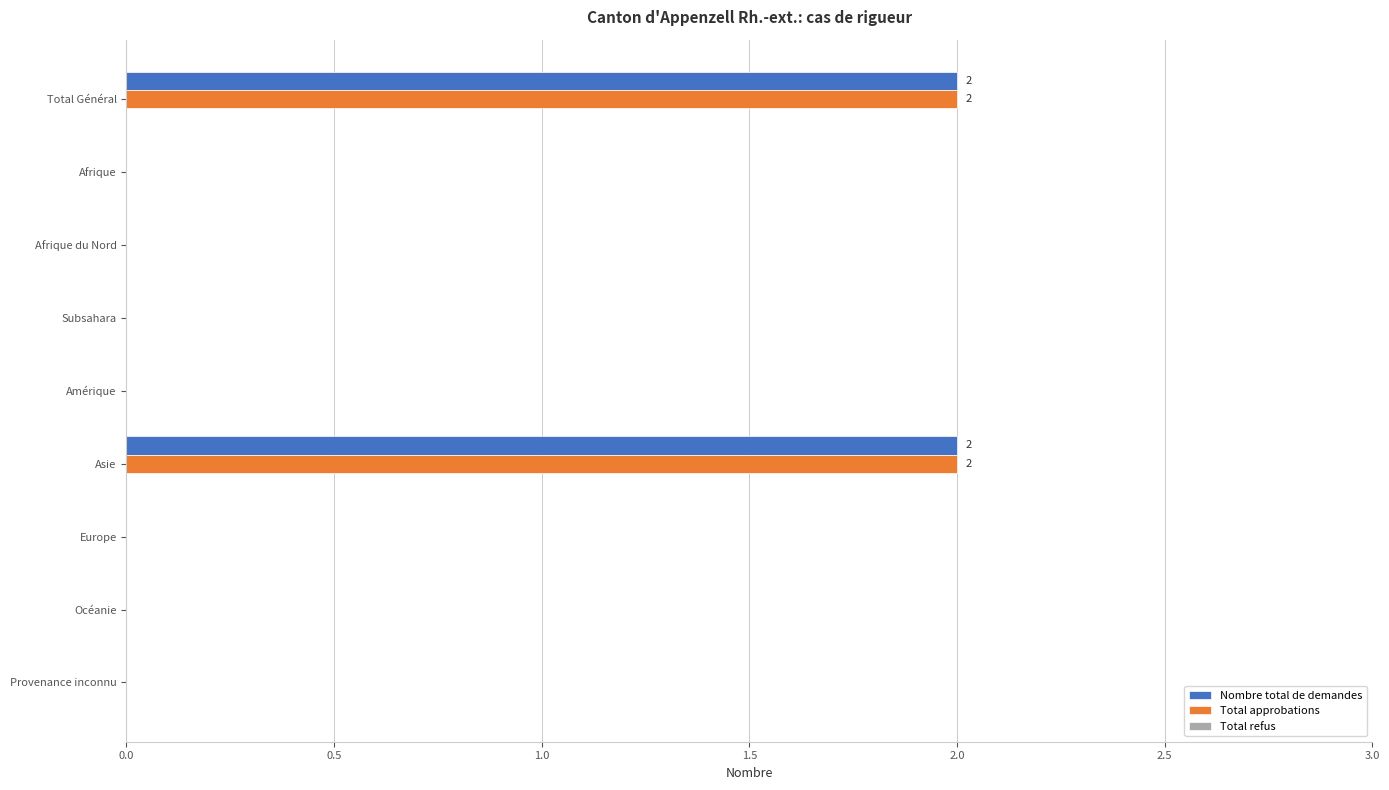

What is the sum of all Total approbations values?

4